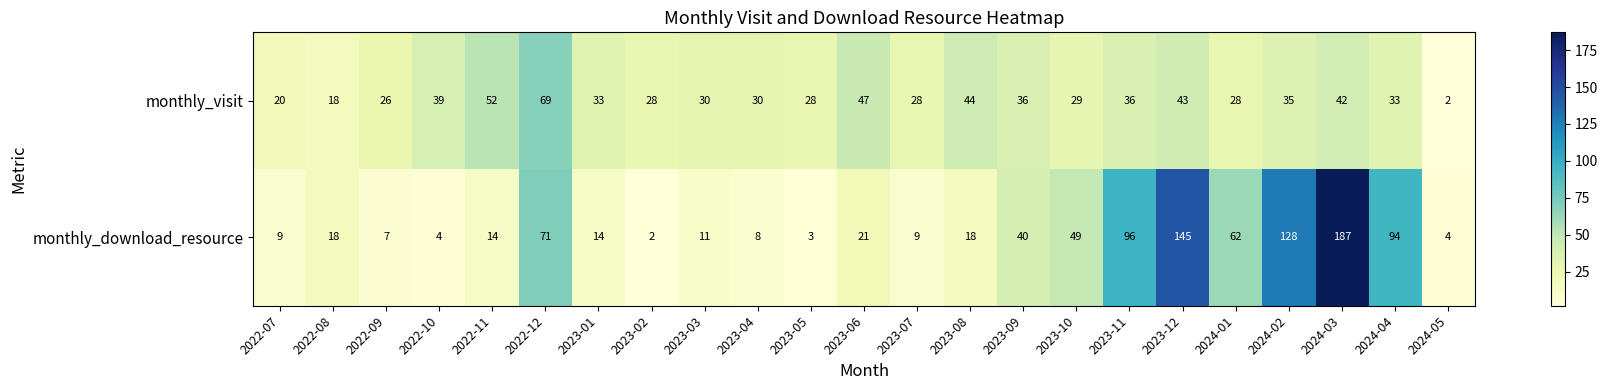

Is the value of monthly_download_resource at 2022-10 greater than the value of monthly_visit at 2024-03?

No